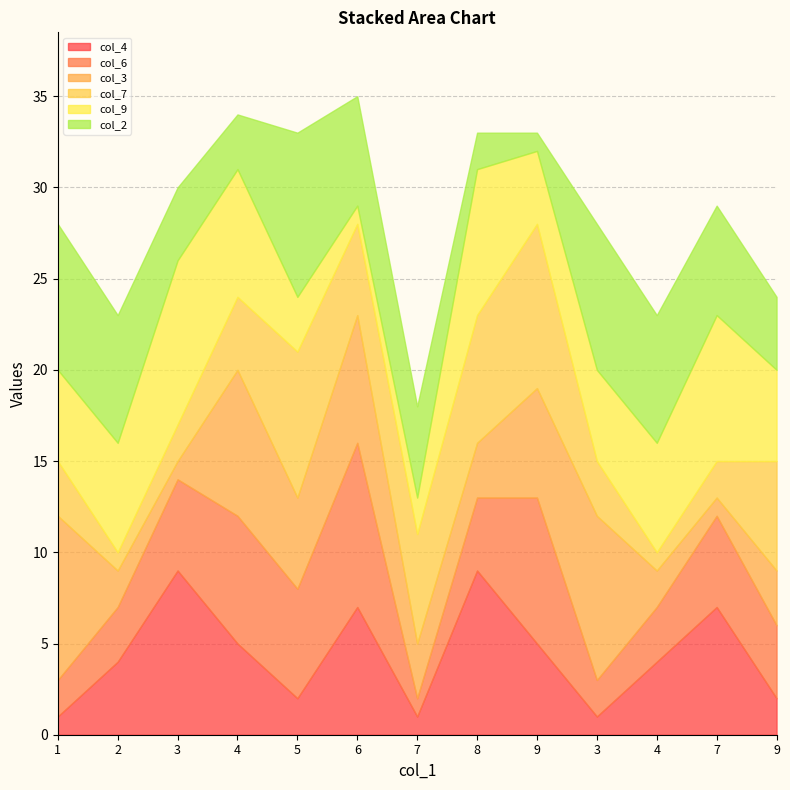

What is the difference between the maximum and minimum values in the col_2 series?

8